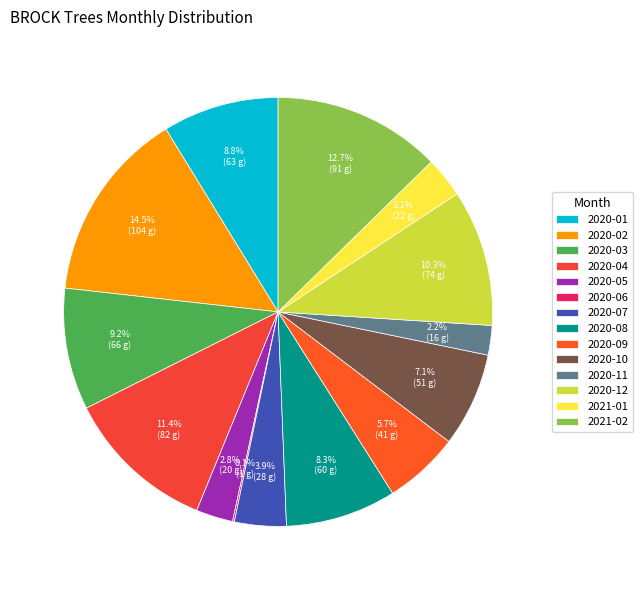

Which slice is the smallest?

2020-06